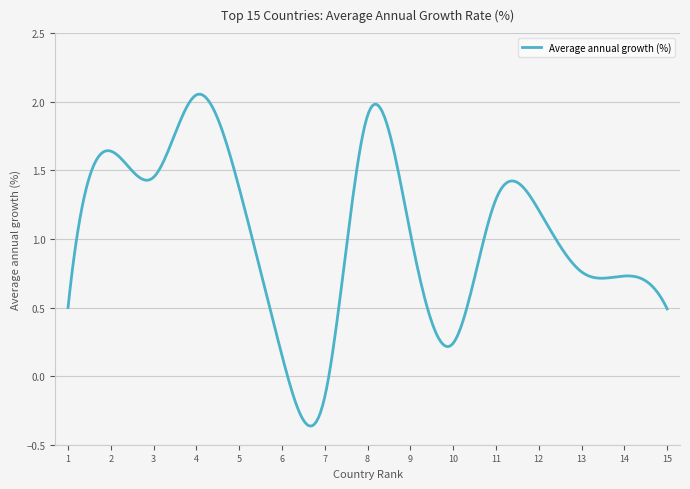

What is the difference between the maximum and minimum values?

2.4